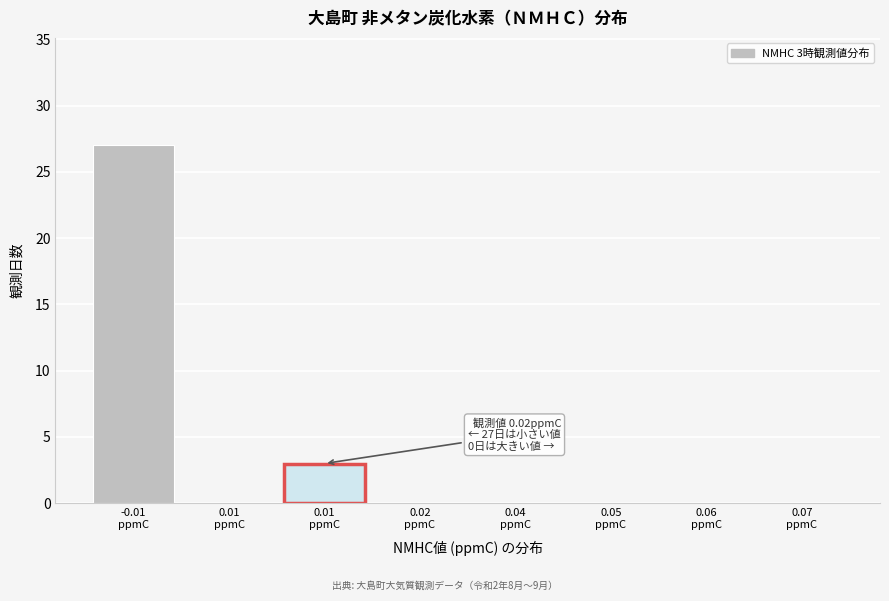

Count the number of data series in this chart.

1